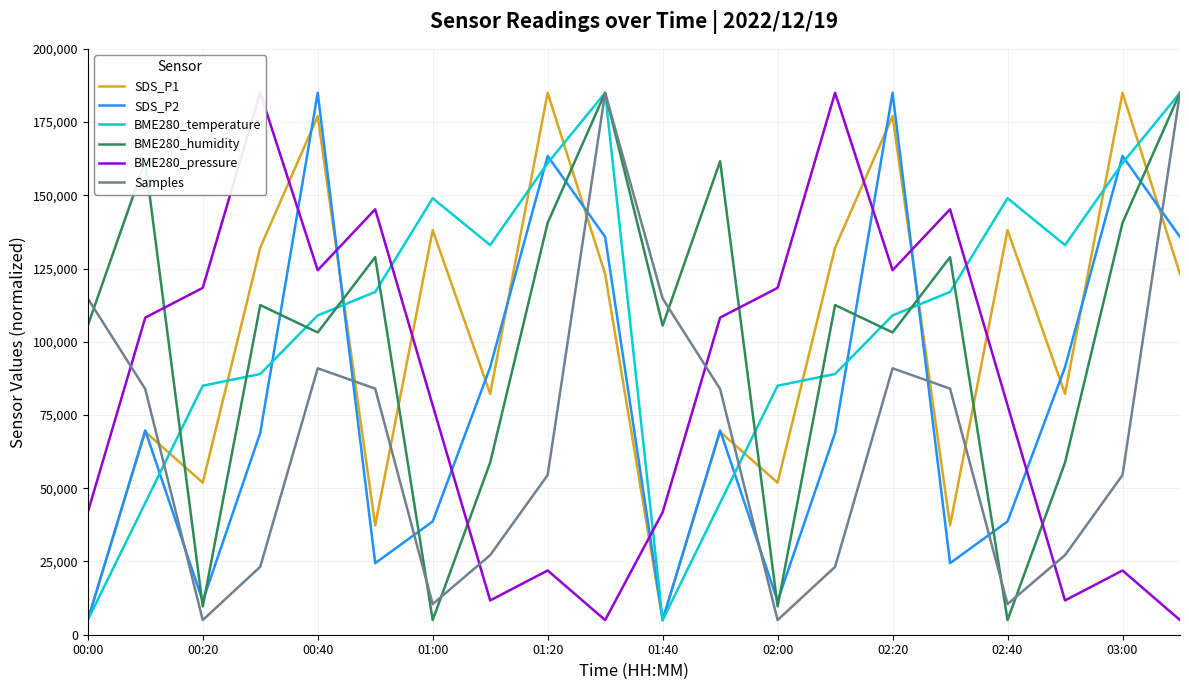

What is the sum of all BME280_temperature values?

2156000.0